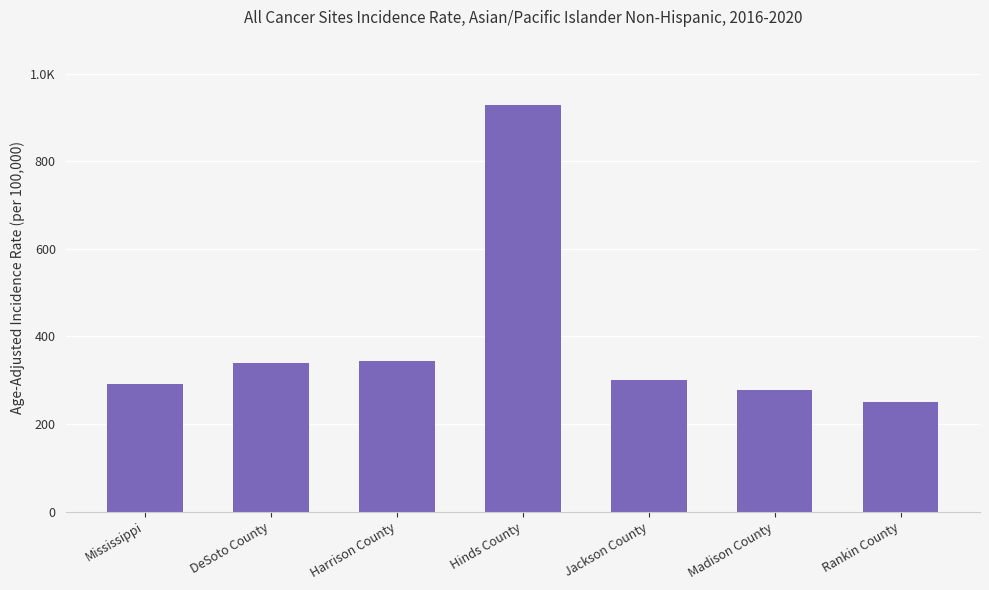

Are the bars horizontal?

No